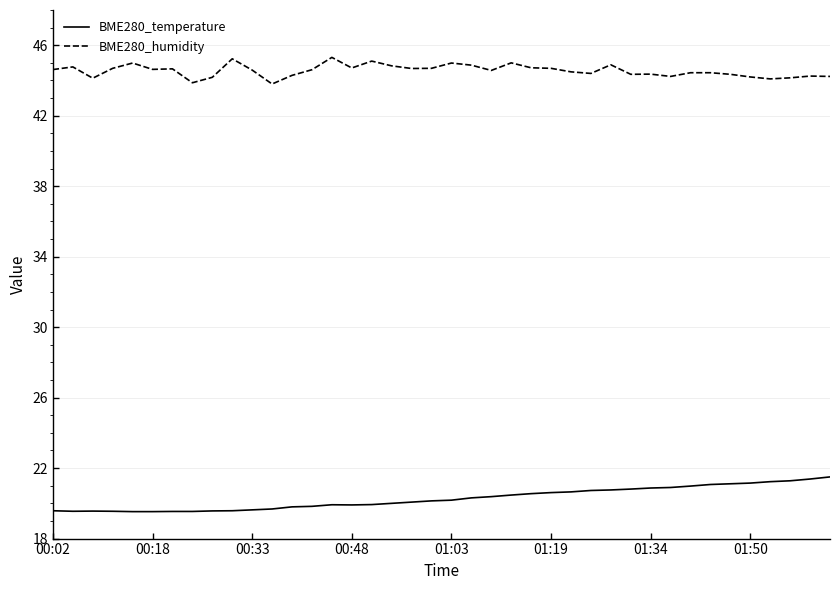

What is the difference between the maximum and minimum values in the BME280_temperature series?

2.0